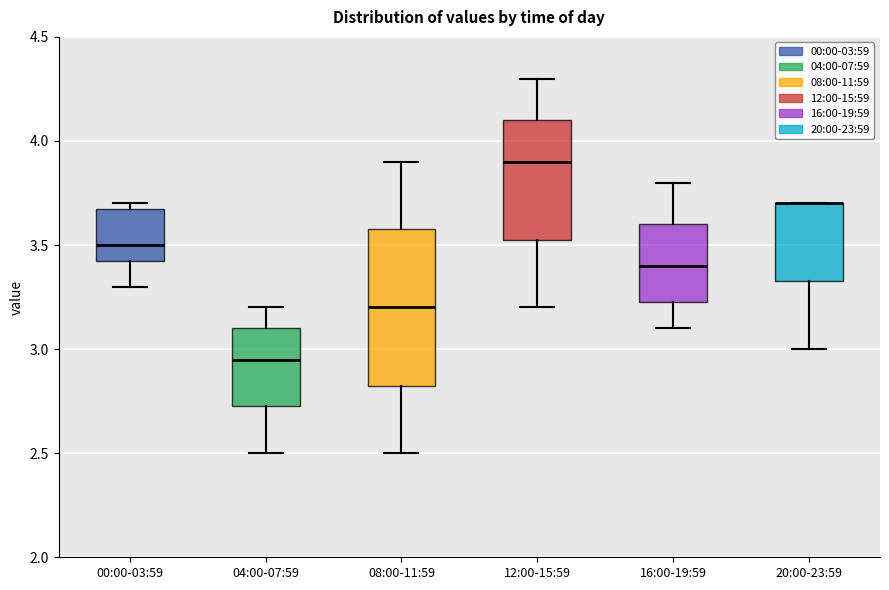

Reading left to right, read every box against the y-axis: the position of its median line, the range the box covers, and the ends of its whiskers. The values are not printed on the chart, so give them approximately, as read against the axis.

00:00-03:59: median 3.50, box 3.45 to 3.70, whiskers 3.30 to 3.70 (just above the box's upper edge)
04:00-07:59: median 2.95, box 2.75 to 3.10, whiskers 2.50 to 3.20
08:00-11:59: median 3.20, box 2.85 to 3.60, whiskers 2.50 to 3.90
12:00-15:59: median 3.90, box 3.55 to 4.10, whiskers 3.20 to 4.30
16:00-19:59: median 3.40, box 3.25 to 3.60, whiskers 3.10 to 3.80
20:00-23:59: median 3.70 (drawn on the box's upper edge), box 3.35 to 3.70, whiskers 3.00 to 3.70